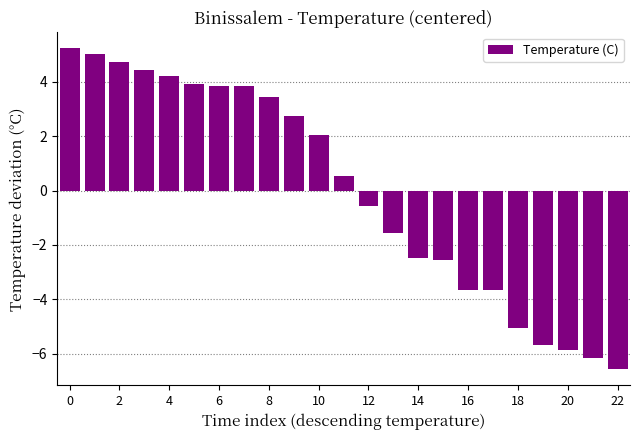

What is the smallest value displayed?

-6.6